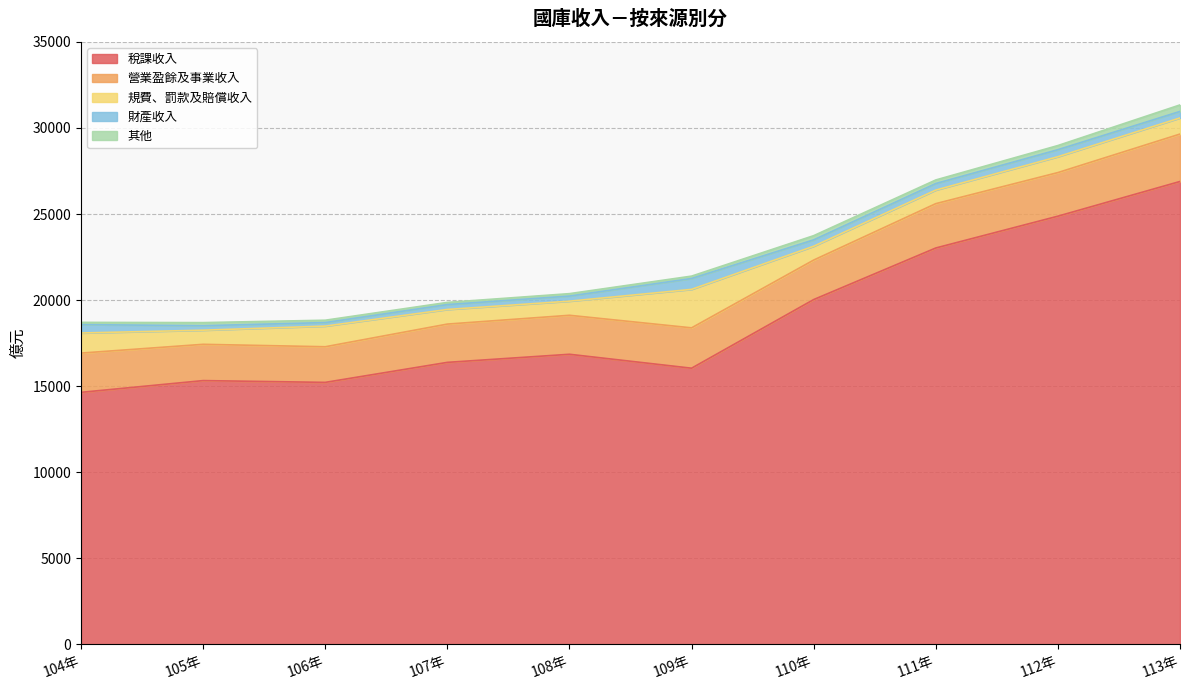

Is it true that 規費、罰款及賠償收入 equals 935 at 113年?

True